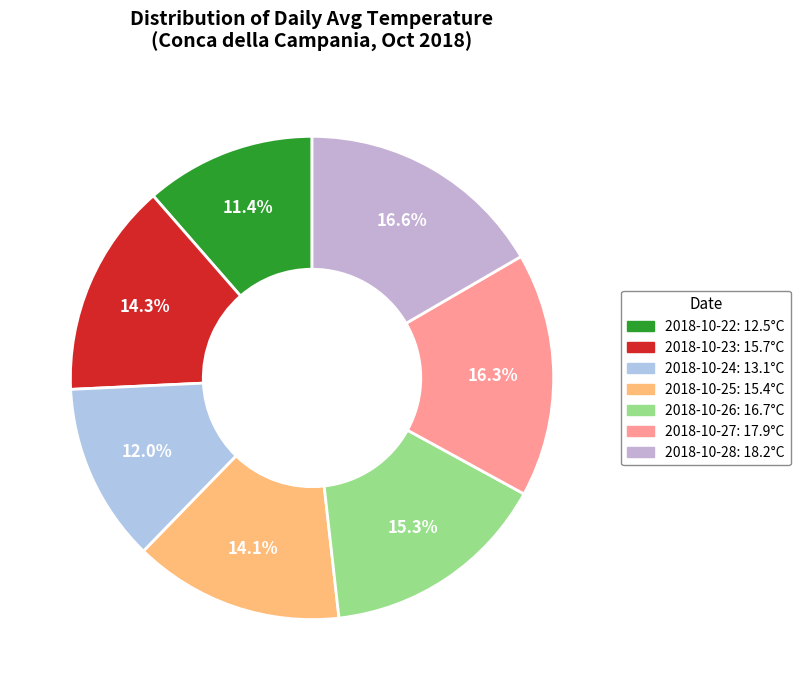

Does 2018-10-26 represent more than half of the total?

No